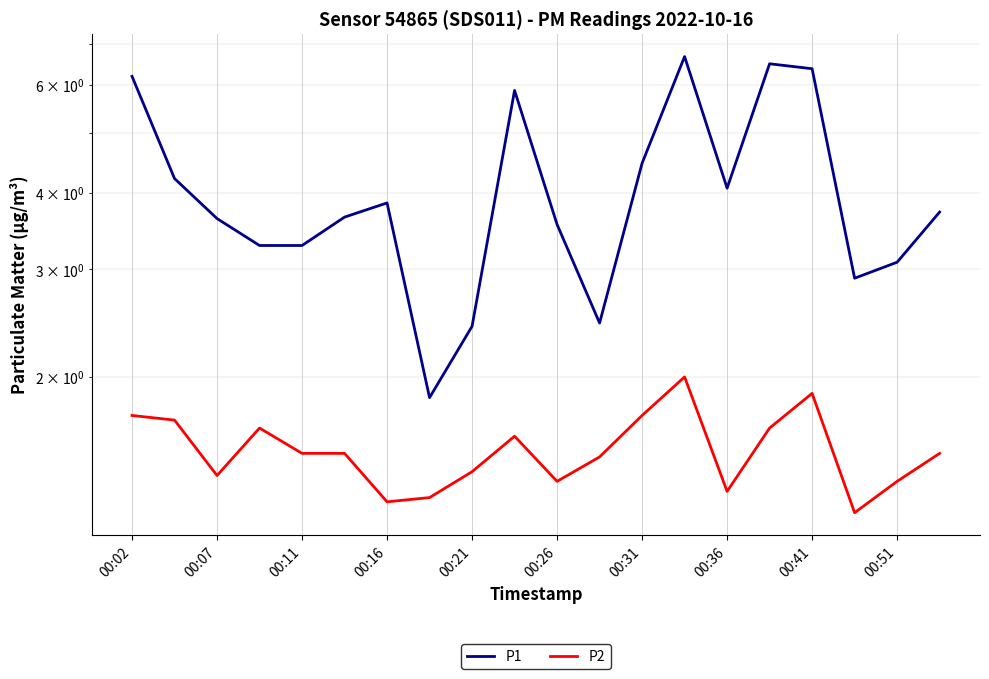

What is the sum of all P2 values?

30.4